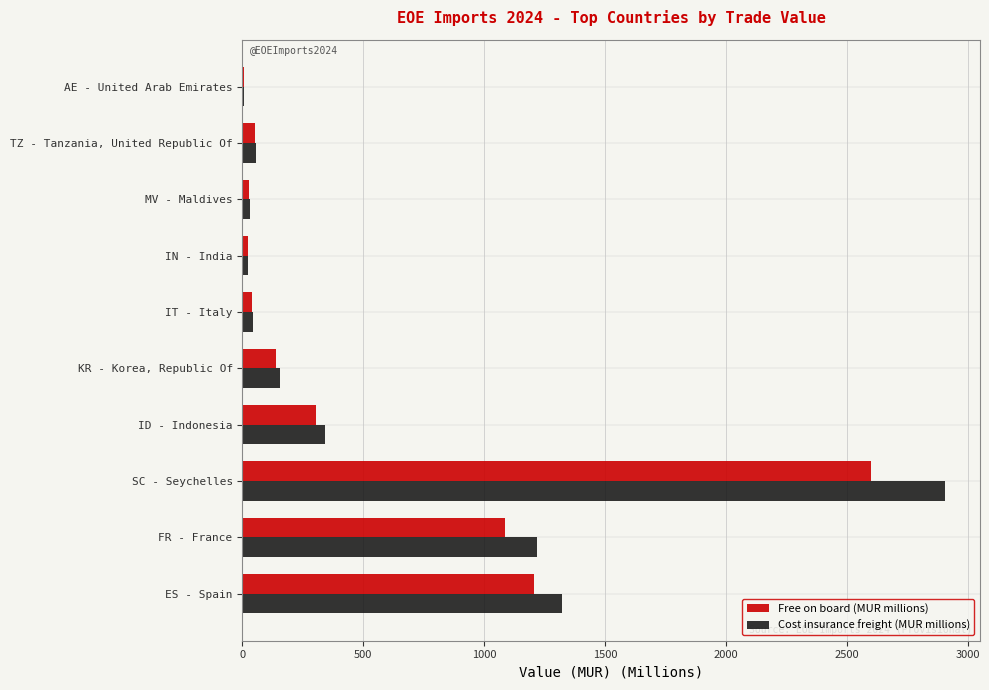

What is the average value of the Cost insurance freight (MUR millions) series?

610.5